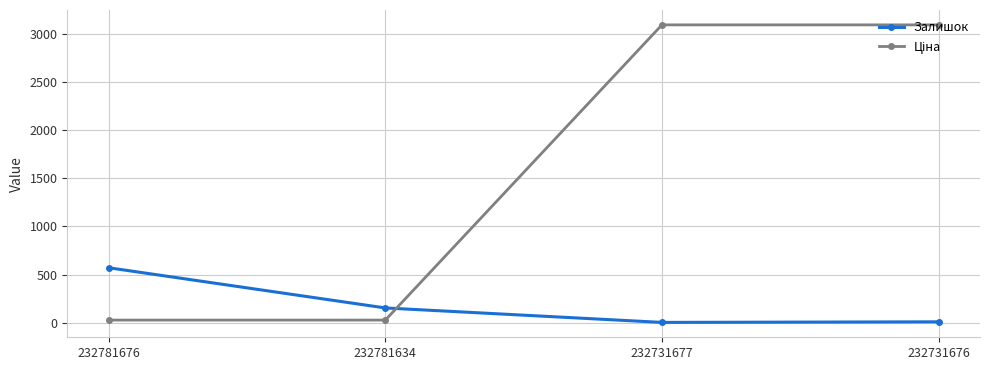

What is the value of the Залишок point at the 1st from the left?

570.0